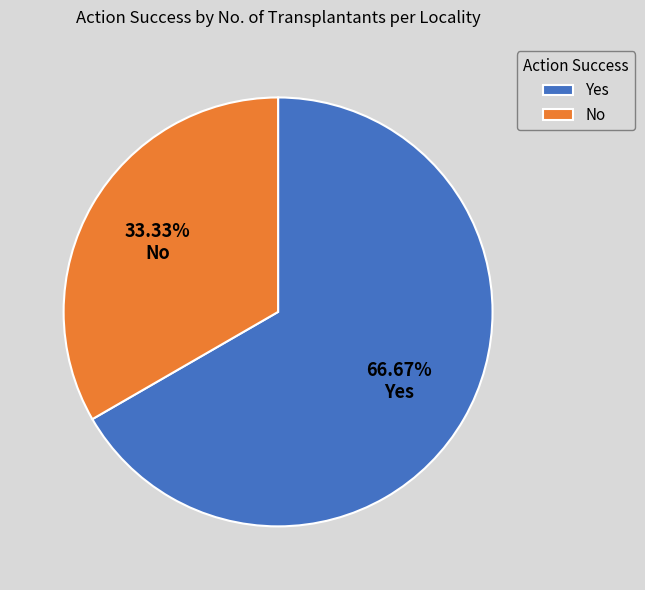

Rank the categories by value from highest to lowest.

Yes, No